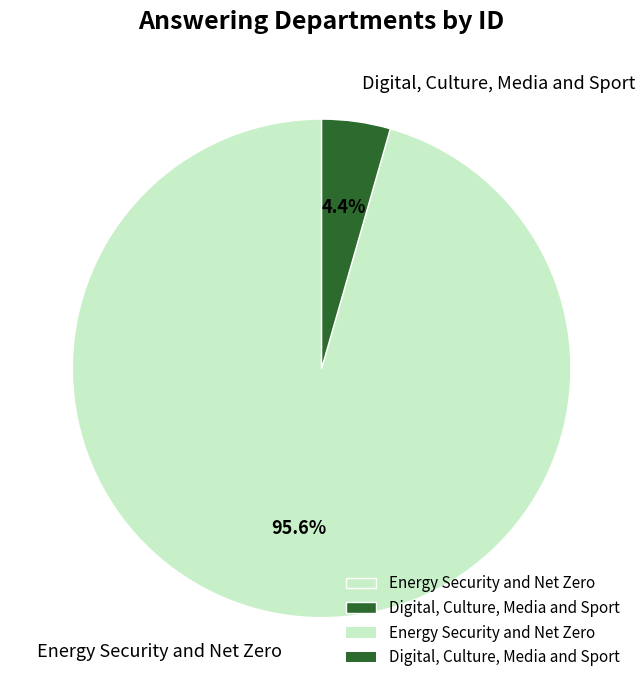

To the nearest percent, what portion does Digital, Culture, Media and Sport represent?

4%